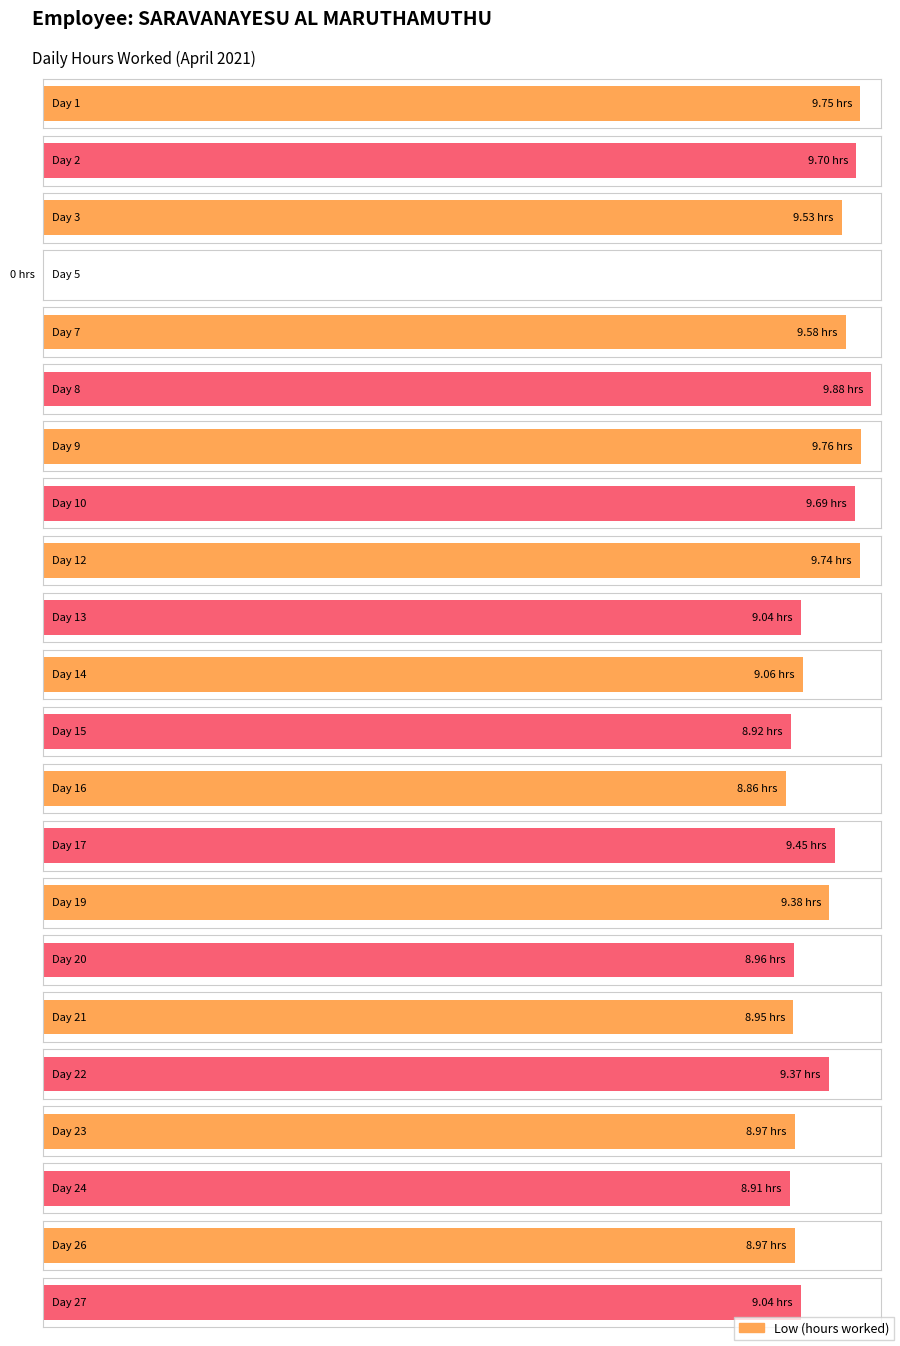

At which label does the data first exceed 9?

1